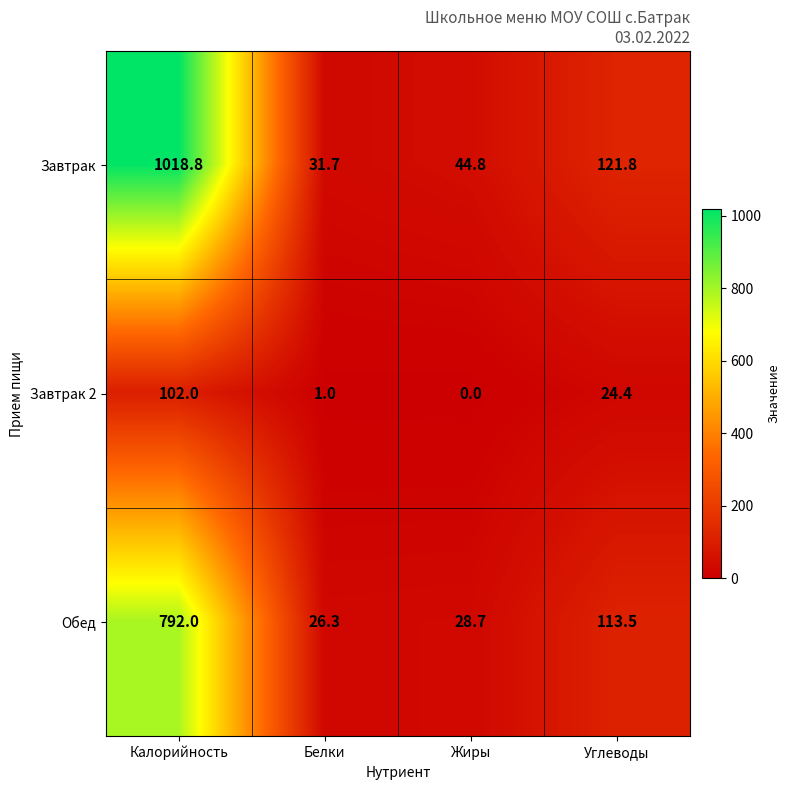

What is the total value across all series at Белки?

59.0